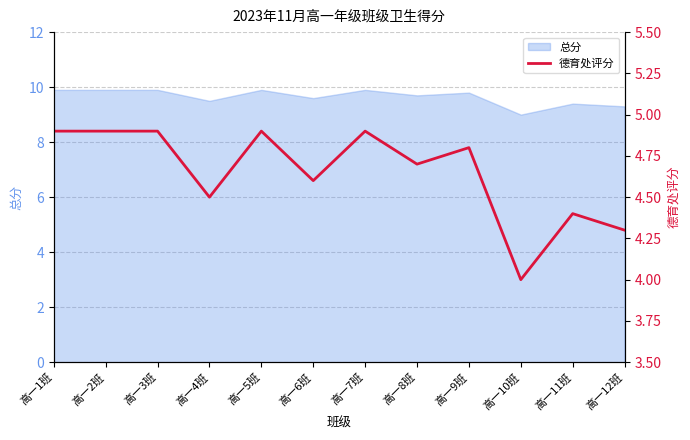

Rank the categories by value from highest to lowest.

高一1班, 高一2班, 高一3班, 高一5班, 高一7班, 高一9班, 高一8班, 高一6班, 高一4班, 高一11班, 高一12班, 高一10班